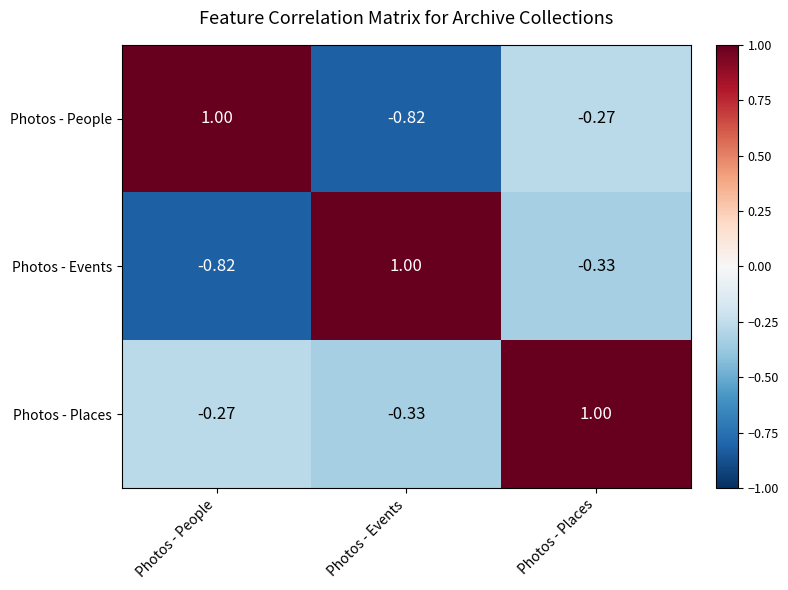

At Photos - Places, list the series in order from smallest to largest.

Photos - Events, Photos - People, Photos - Places